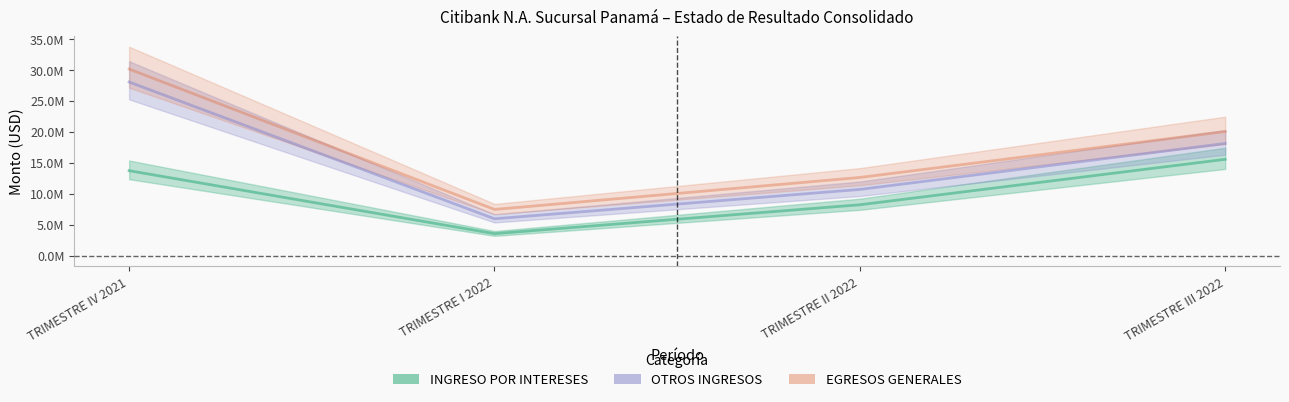

Which label corresponds to the largest value in the chart?

TRIMESTRE IV 2021